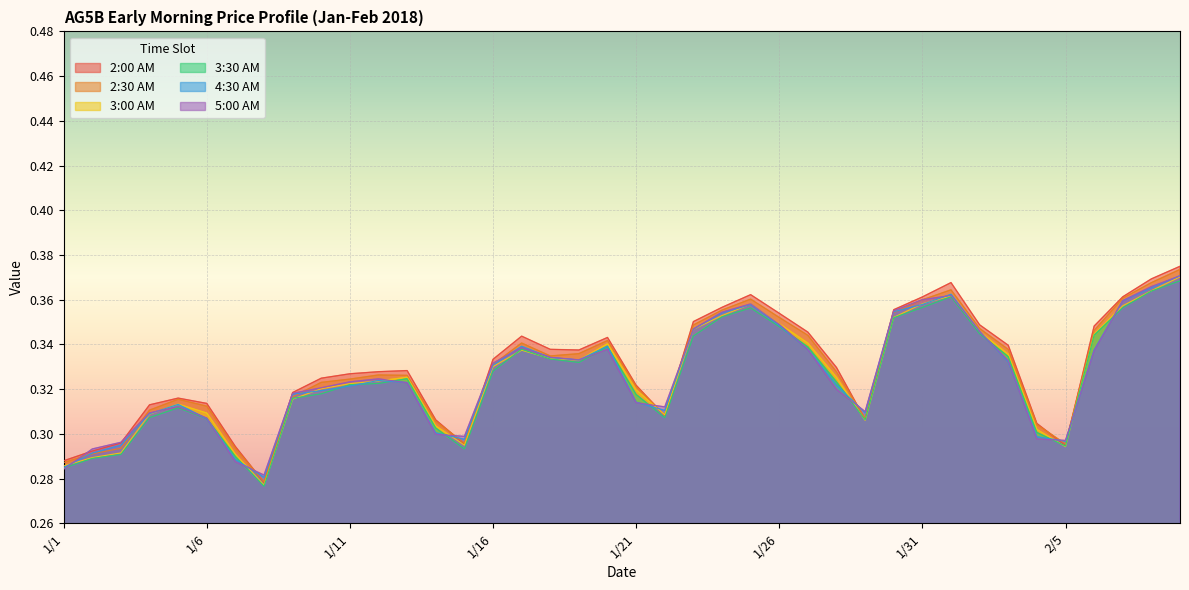

What is the total value across all series at 2/7?

2.2